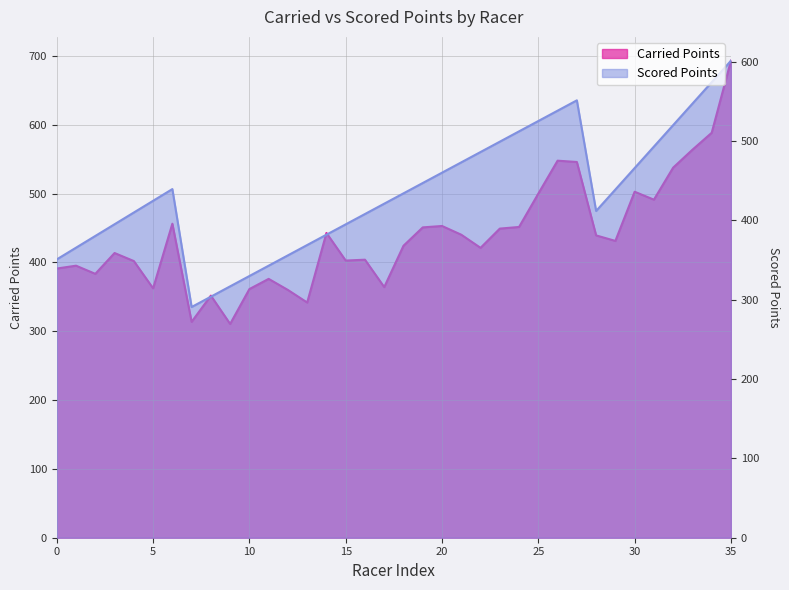

What is the difference between the maximum and minimum values in the Scored Points series?

310.5